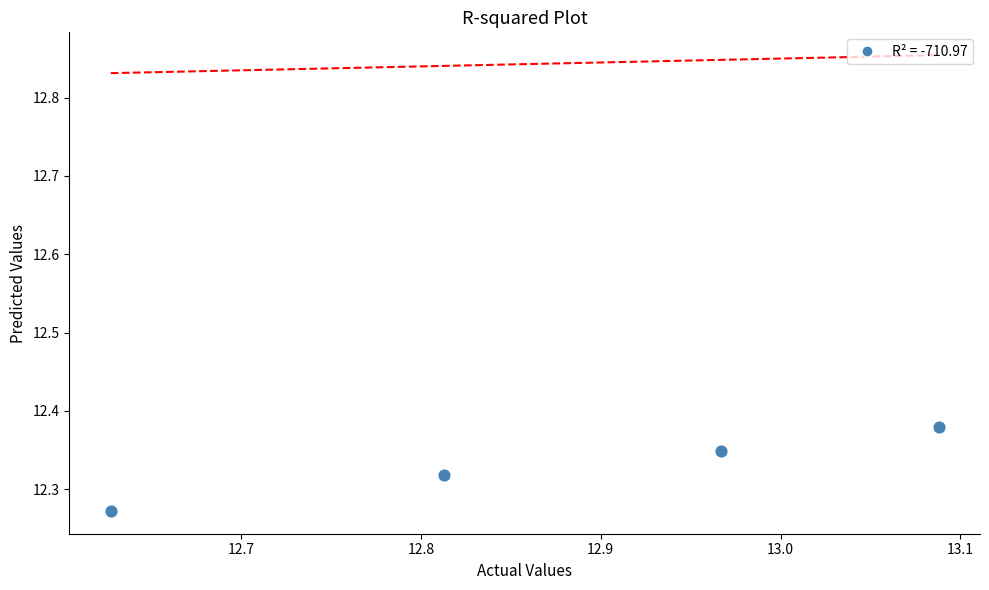

What is the range of X values (max minus min)?

0.5